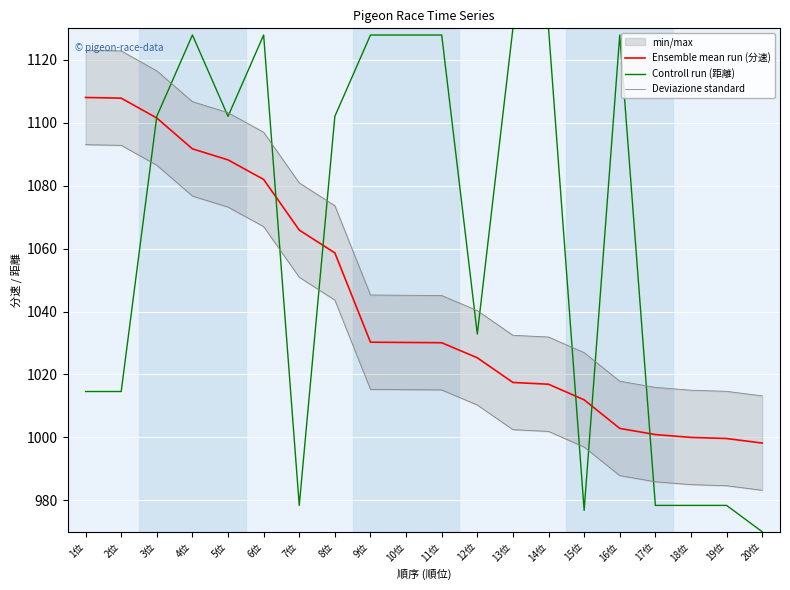

How many lines are shown in the chart?

3